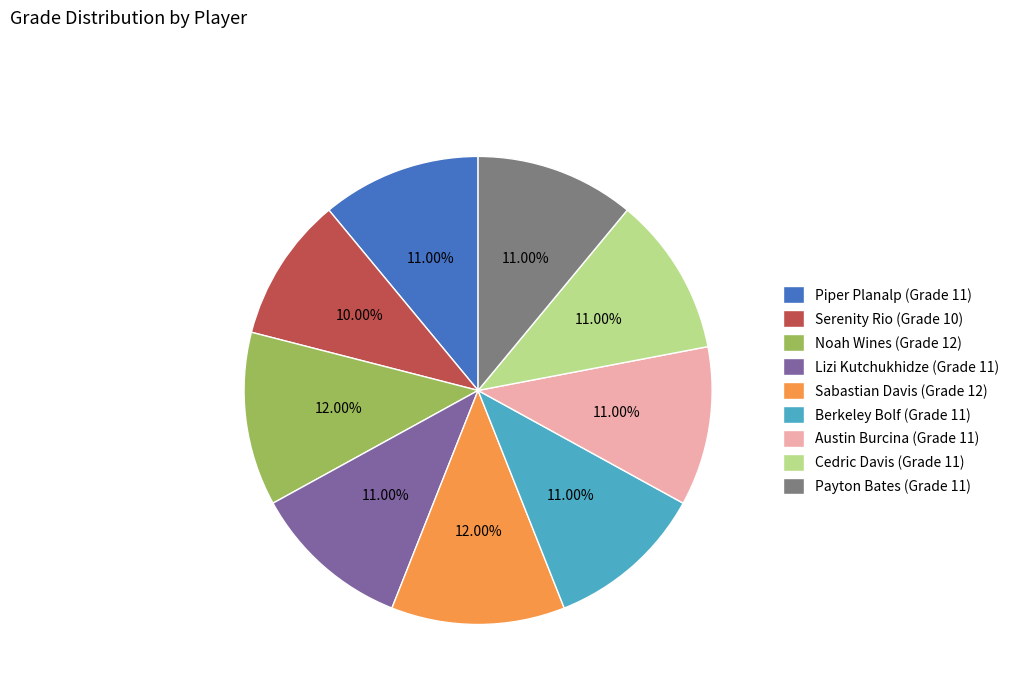

How many slices are in this pie chart?

9